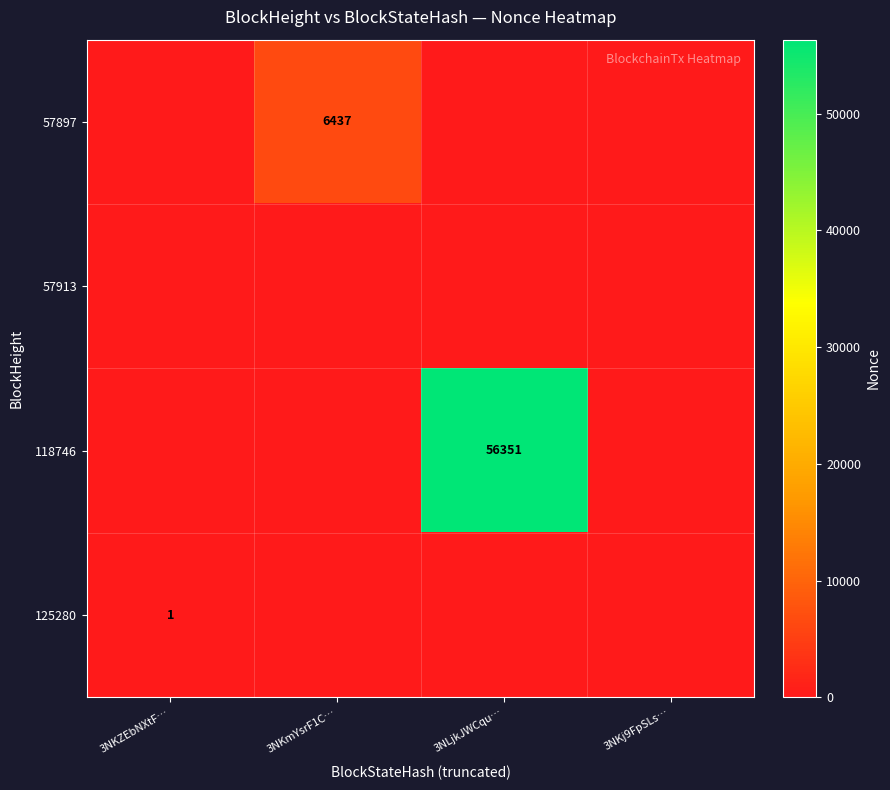

At which category is the sum across all series the highest?

3NLjkJWCqu…